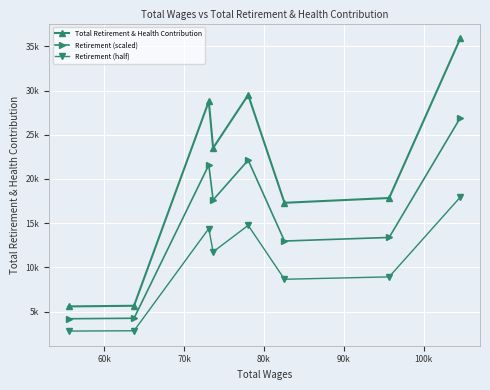

What are all the series names shown in the legend?

Total Retirement & Health Contribution, Retirement (scaled), Retirement (half)